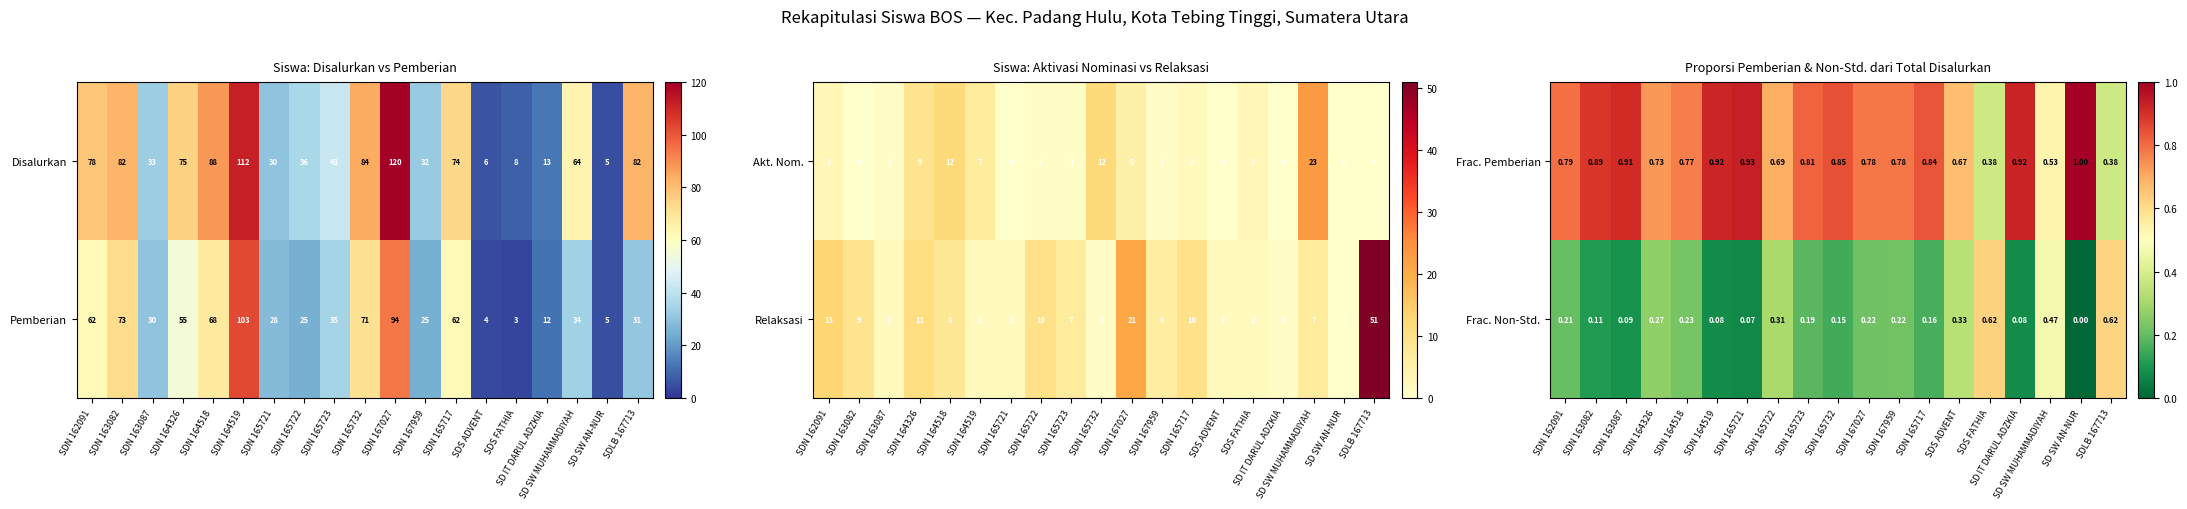

True or false: Frac. Pemberian has a value of 1.1 at SDS ADVENT.

False